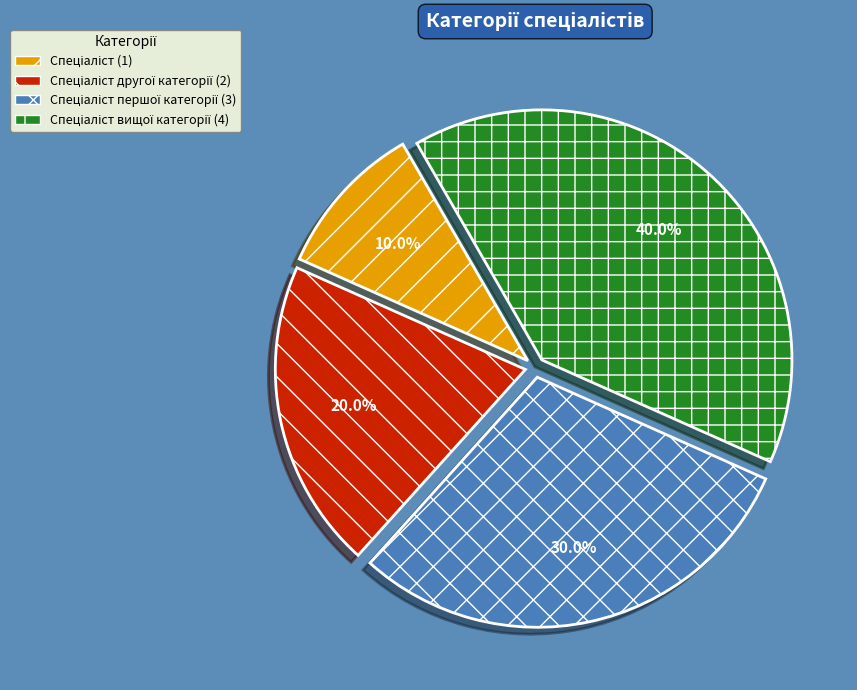

Does any single category account for the majority?

No